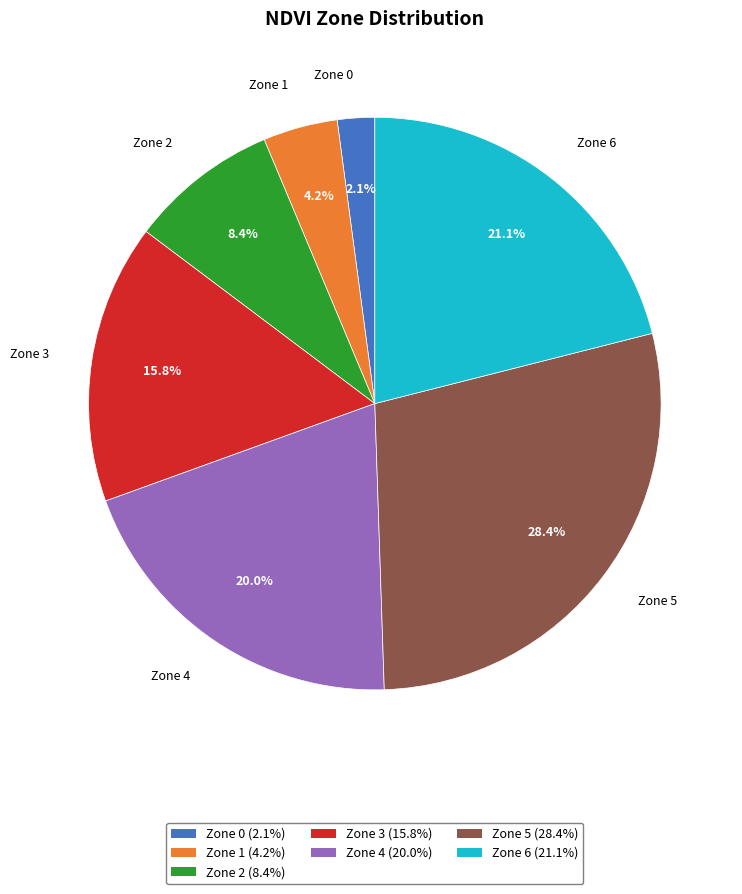

Is it true that Zone 6 is 33% of the pie?

False